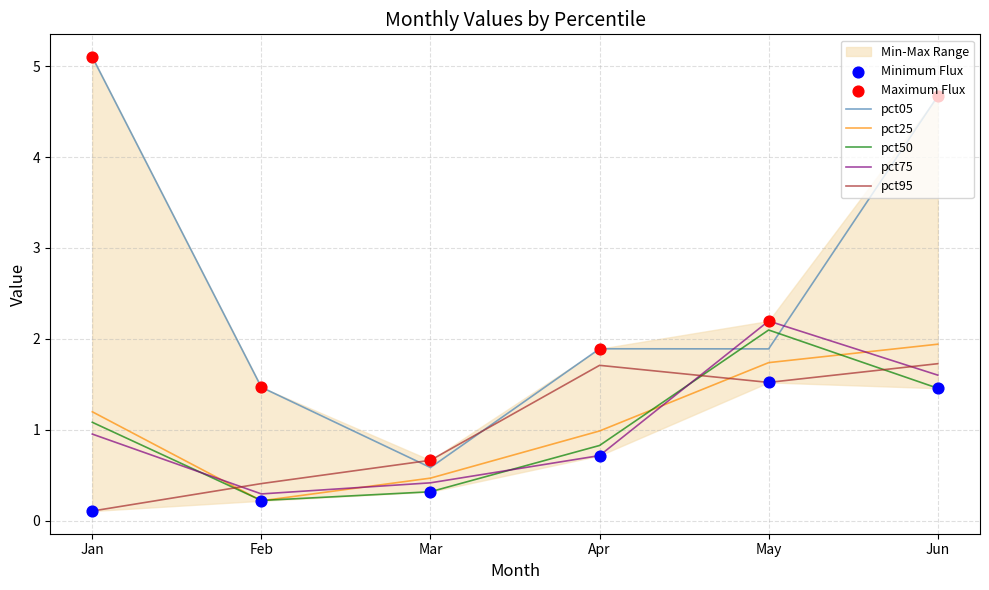

What is the total value across all series at Feb?

2.6